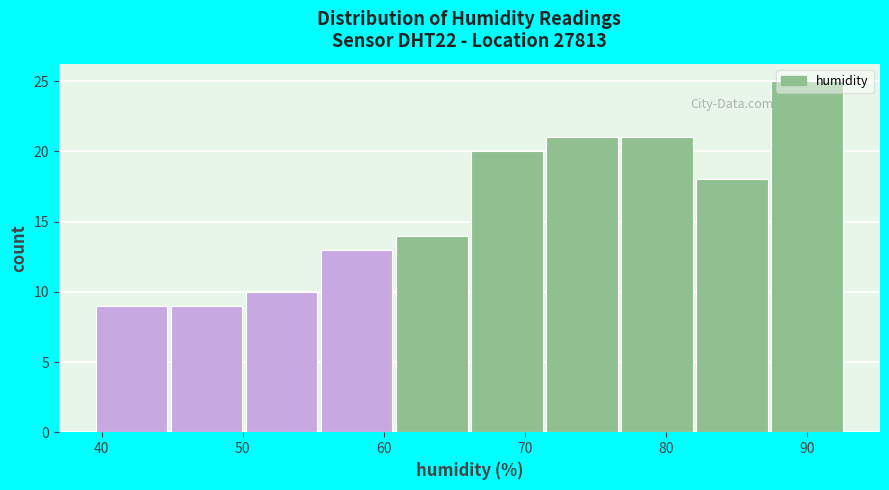

Reading left to right, transcribe this chart: for each bar, give the range it covers on the x-axis and its height. Neither the bar edges nor the heights are printed on the chart, so give them approximately, as read against the axes.

40 to 45: 9
45 to 50: 9
50 to 56: 10
56 to 61: 13
61 to 66: 14
66 to 72: 20
72 to 77: 21
77 to 82: 21
82 to 87: 18
87 to 93: 25